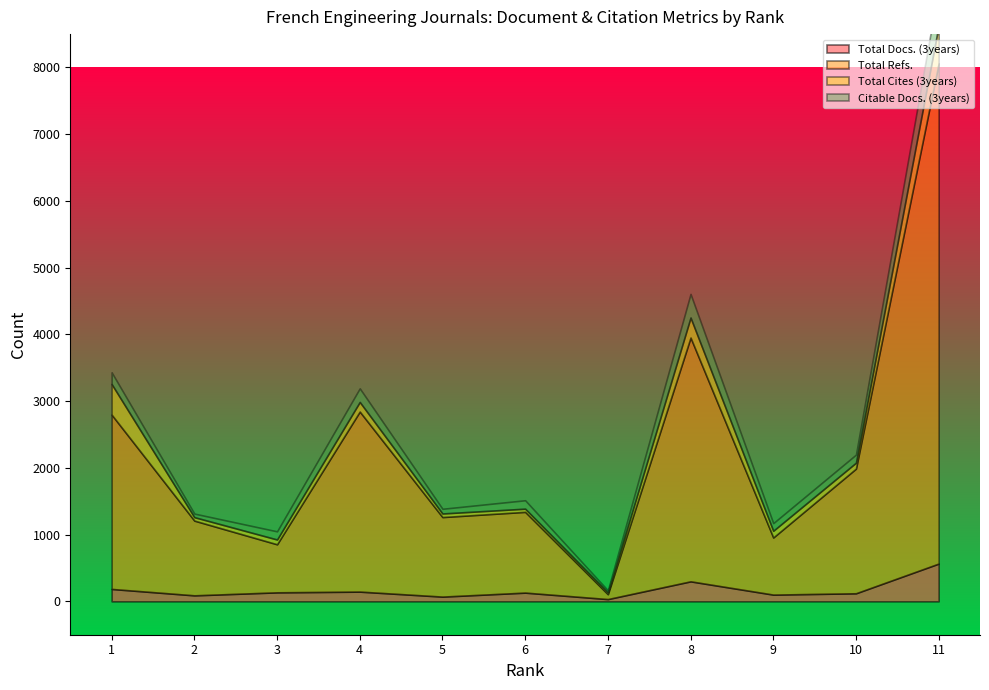

True or false: Citable Docs. (3years) has more than 0 interior local peaks.

True